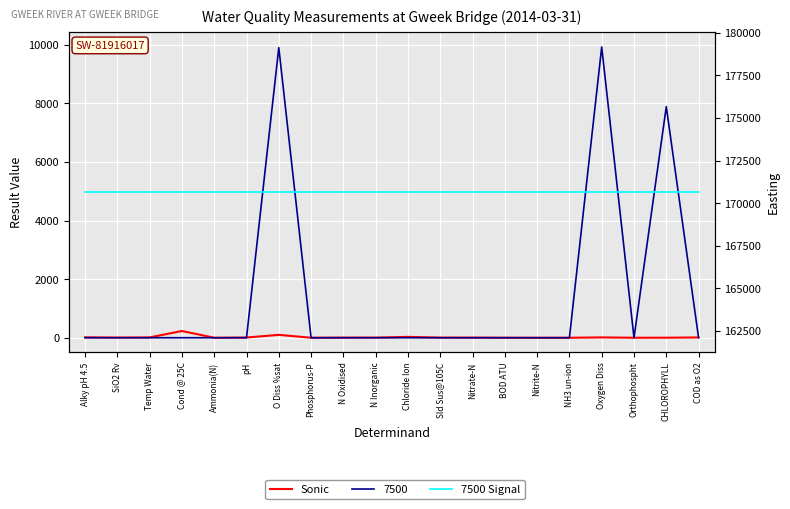

How many interior local valleys does the Sonic series have?

5